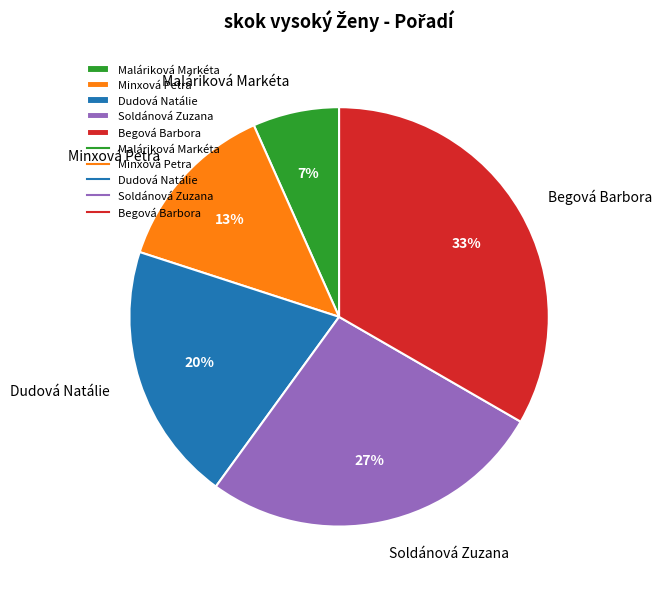

Rank the categories by value from lowest to highest.

Maláriková Markéta, Minxová Petra, Dudová Natálie, Soldánová Zuzana, Begová Barbora